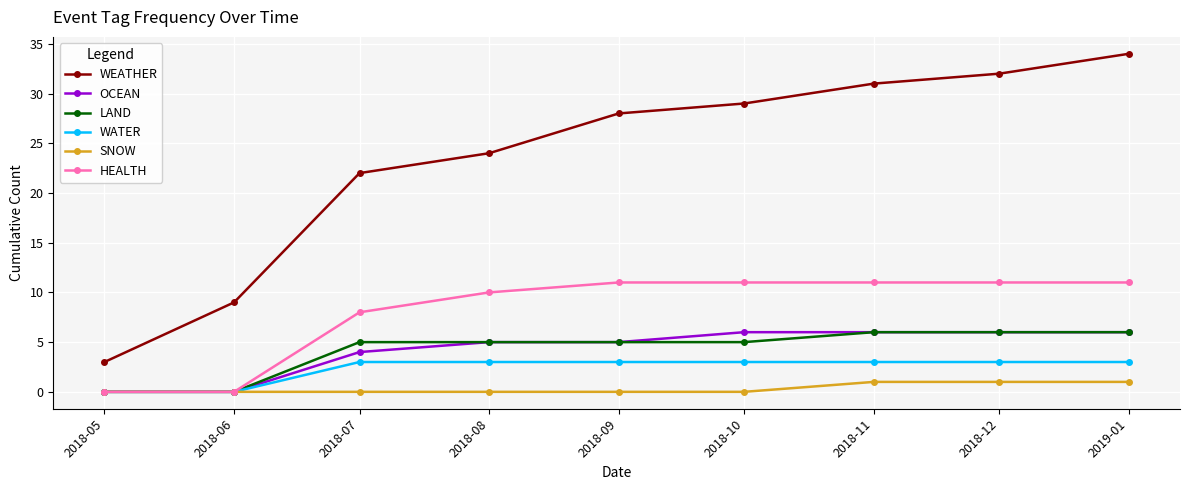

What position from the left is 2018-05?

1